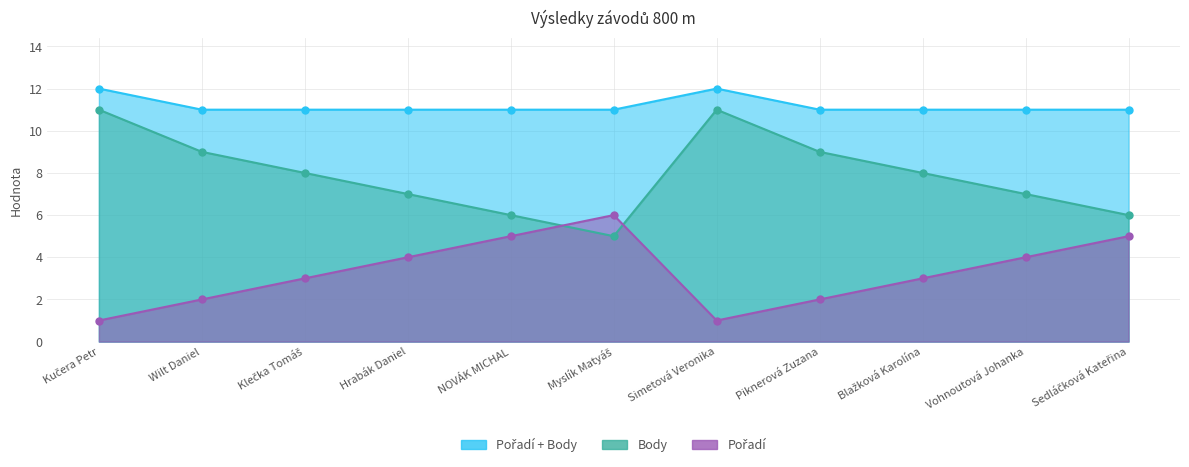

What is the value of the Pořadí point at the 11th from the left?

5